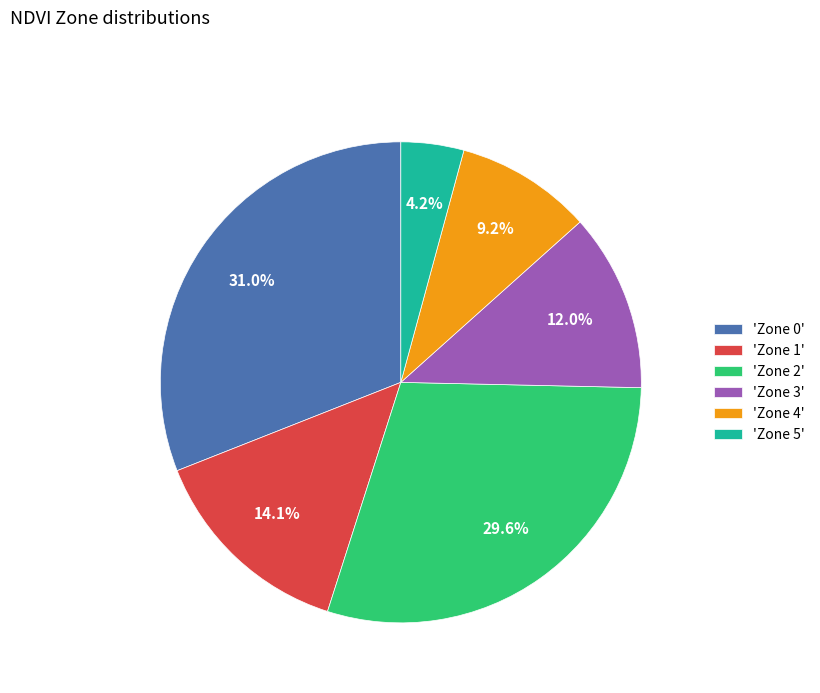

What is the smallest slice in the pie chart?

'Zone 5'